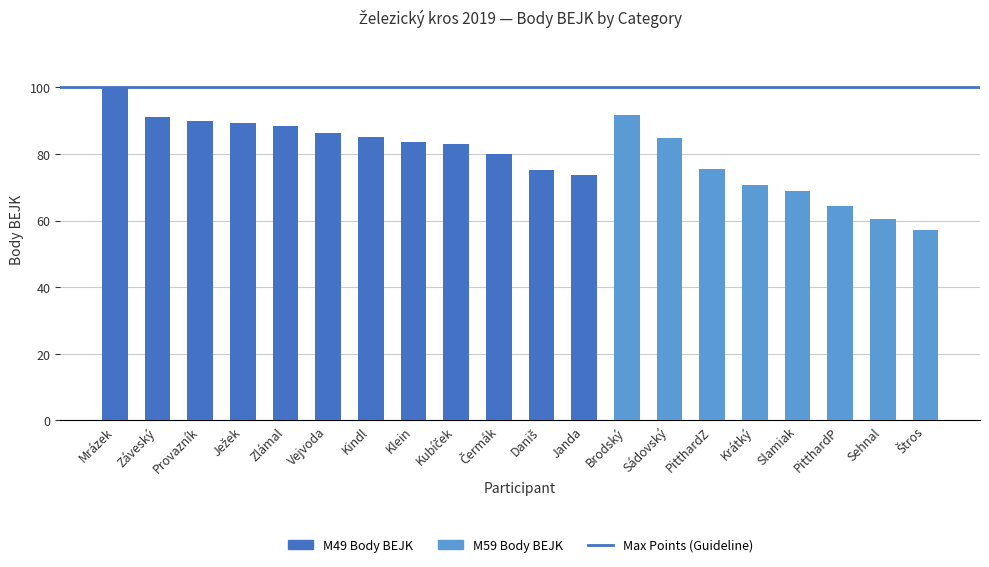

Between Slamiak and PitthardZ, which is larger?

PitthardZ